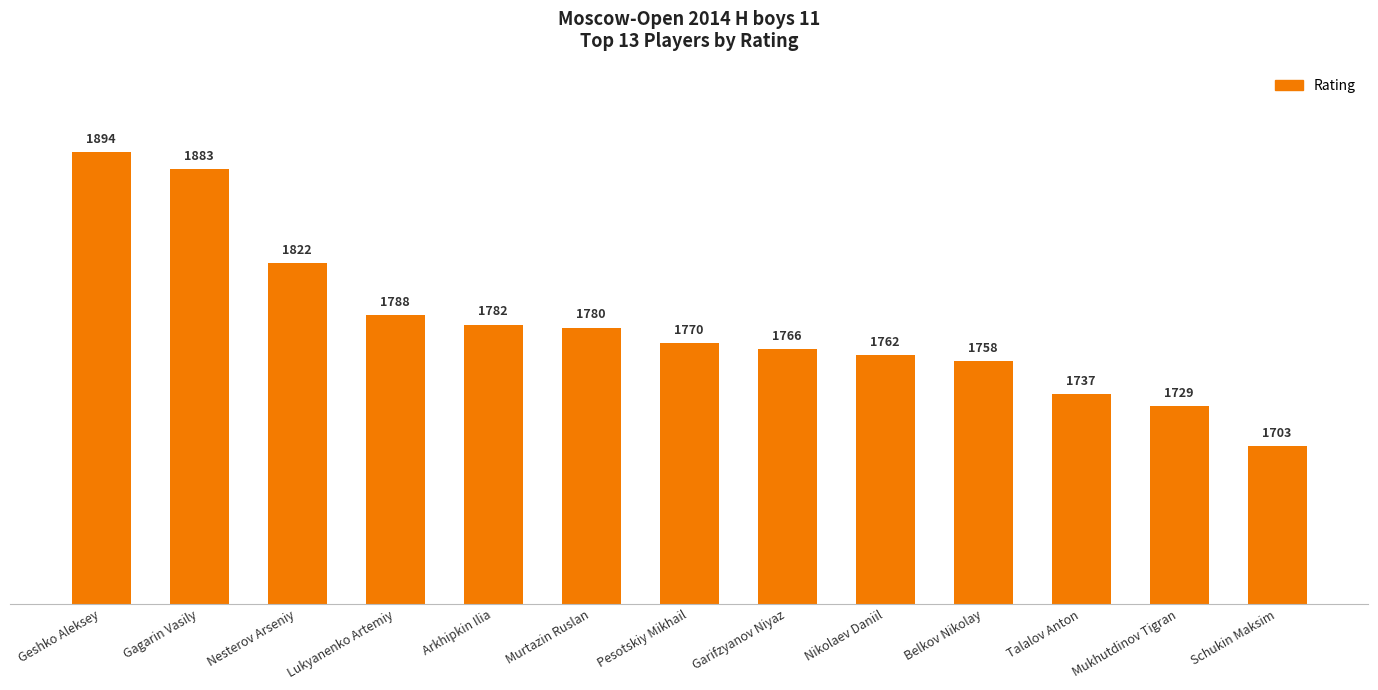

True or false: the data shows 2423 at Lukyanenko Artemiy.

False